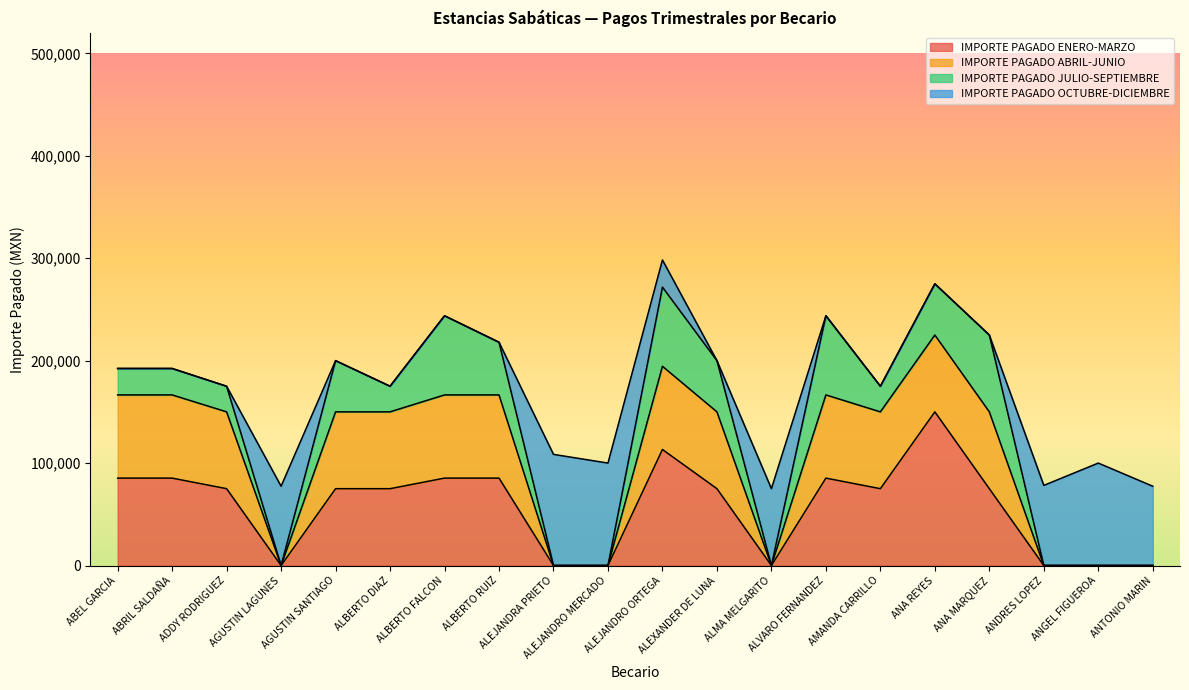

Reading left to right, list all the values displayed in this chart.

IMPORTE PAGADO ENERO-MARZO: 85320	85320	75000	0	75000	75000	85320	85320	0	0	113265	75000	0	85320	75000	150000	75000	0	0	0
IMPORTE PAGADO ABRIL-JUNIO: 81225	81225	75000	0	75000	75000	81225	81225	0	0	81225	75000	0	81225	75000	75000	75000	0	0	0
IMPORTE PAGADO JULIO-SEPTIEMBRE: 25800	25800	25000	0	50000	25000	77265	51405	0	0	77265	50000	0	77265	25000	50000	75000	0	0	0
IMPORTE PAGADO OCTUBRE-DICIEMBRE: 0	0	0	77400	0	0	0	0	108495	100000	26535	0	75000	0	0	0	0	78210	100000	77400